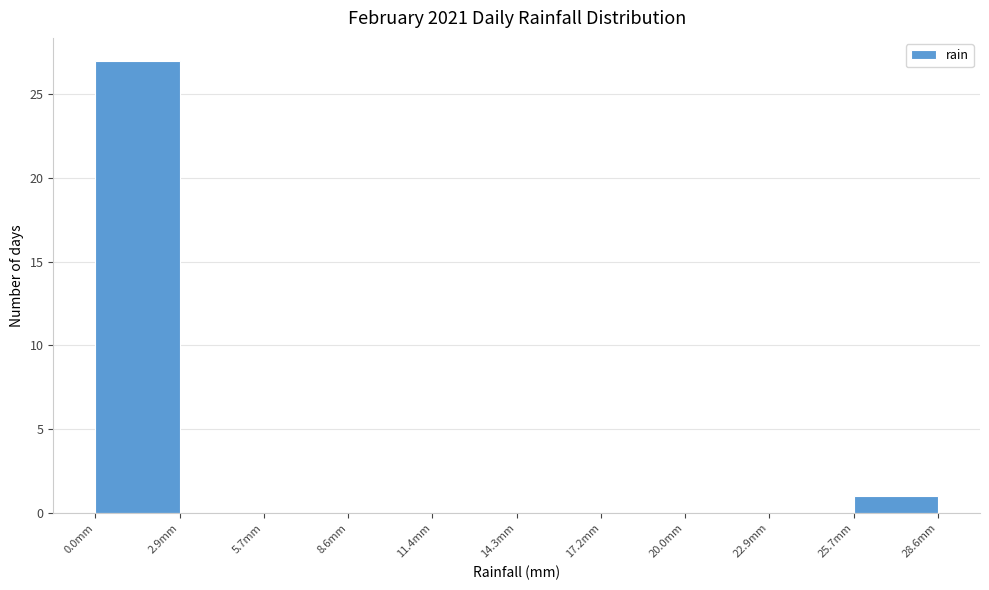

Over which range of the x-axis is the bar tallest?

0.0 to 3.0